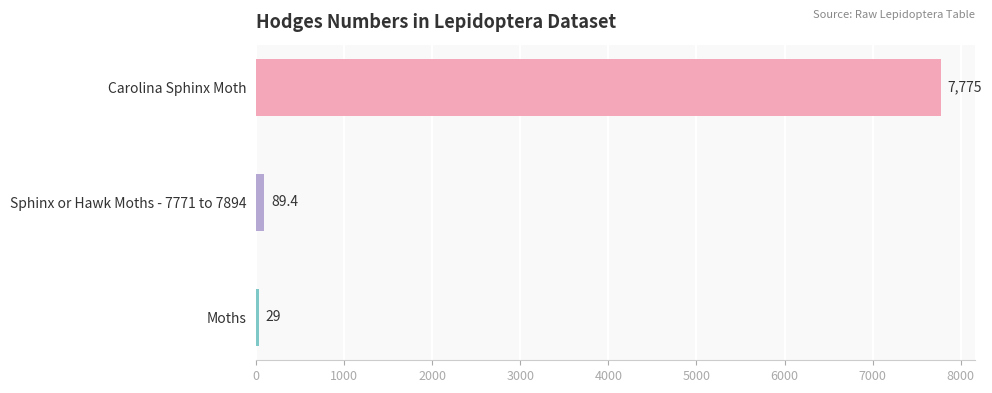

Between Moths and Sphinx or Hawk Moths - 7771 to 7894, which is larger?

Sphinx or Hawk Moths - 7771 to 7894